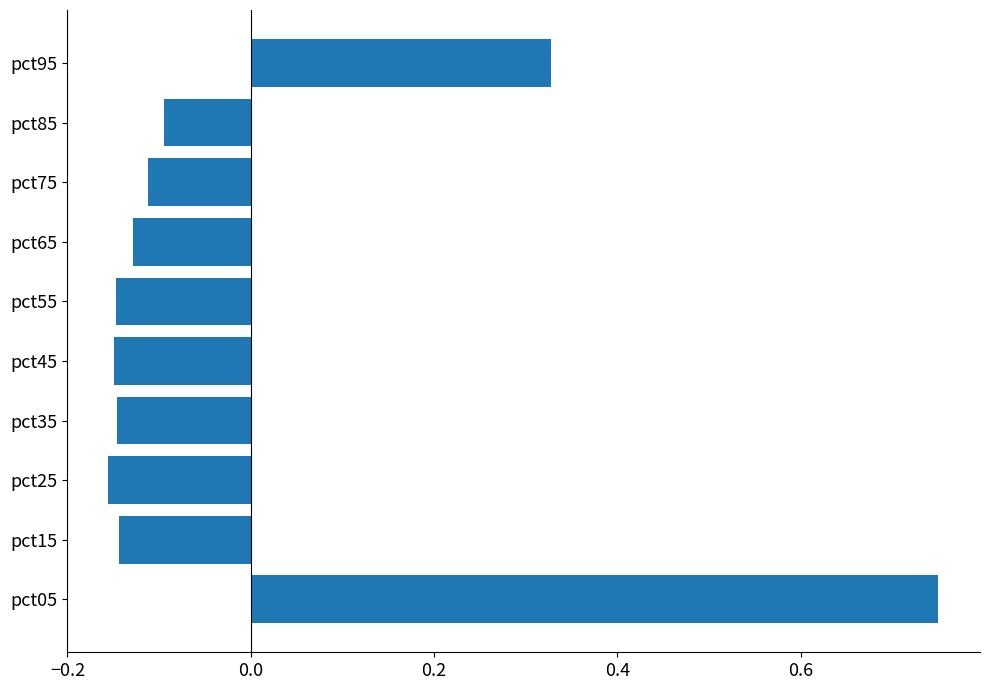

Is it true that the value at pct05 is 1.0?

False